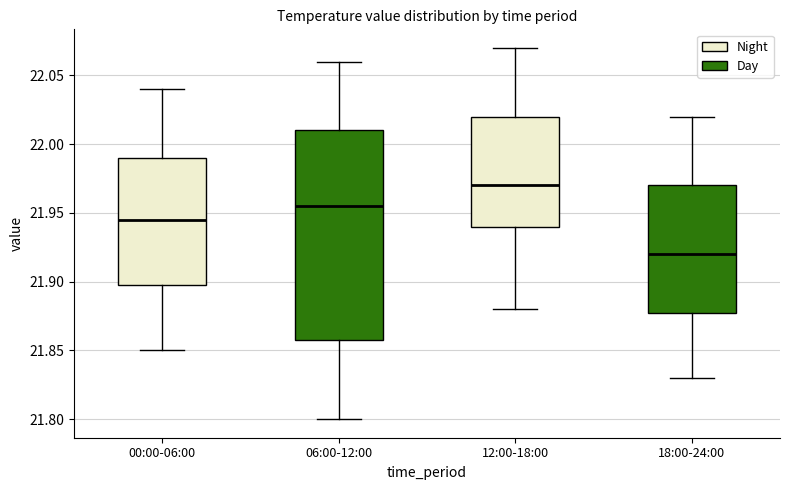

Where does the lower whisker of the box for 06:00-12:00 end on the y-axis? The values are not printed on the chart, so give them approximately, as read against the axis.

21.800